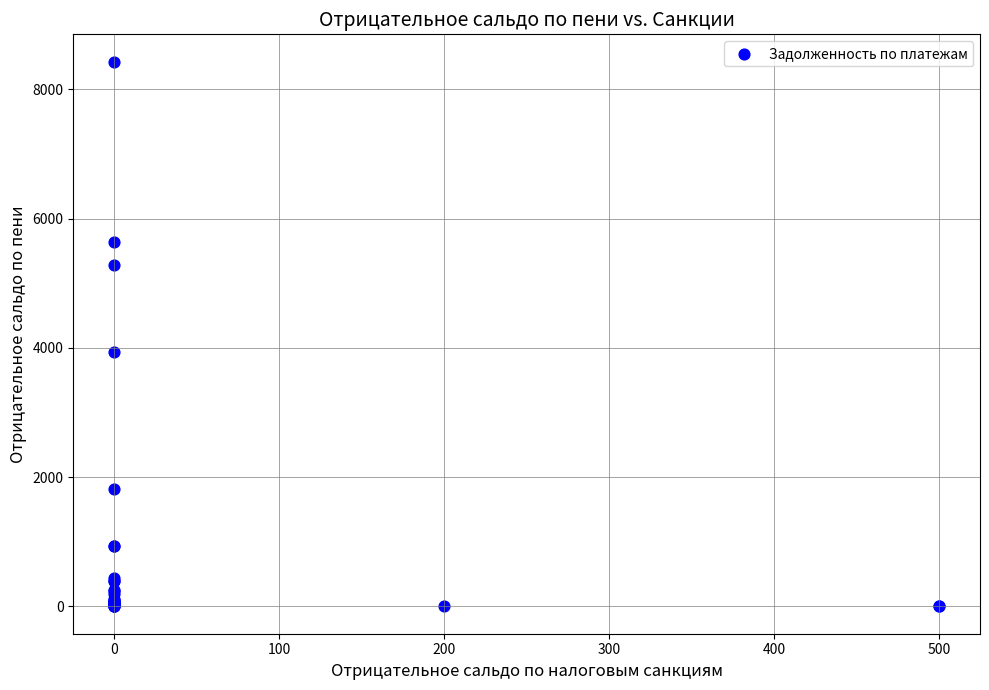

What Y value in the scatter plot is closest to 4213?

3931.0